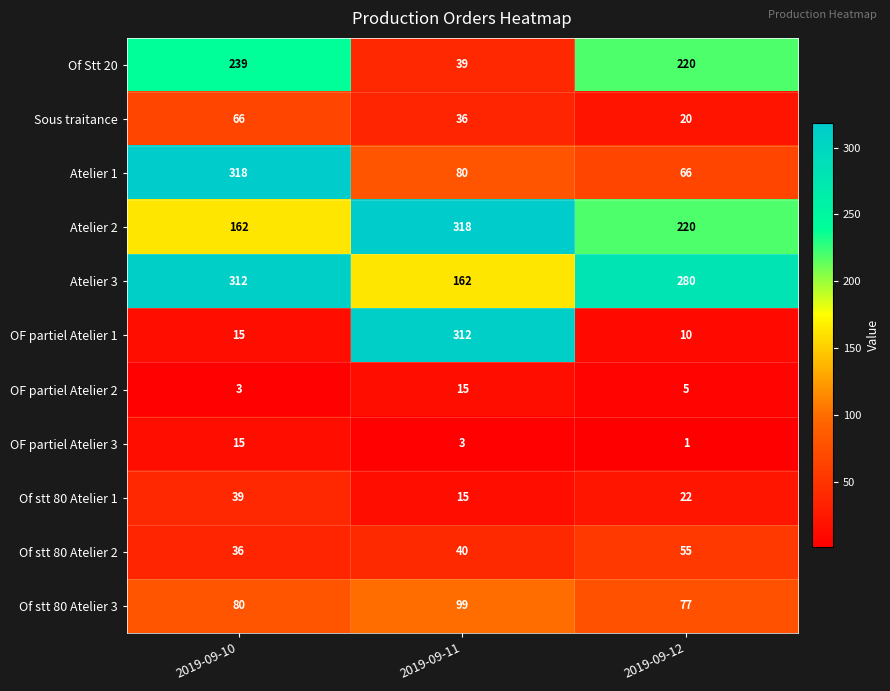

Rank the categories by Atelier 2 value from highest to lowest.

2019-09-11, 2019-09-12, 2019-09-10